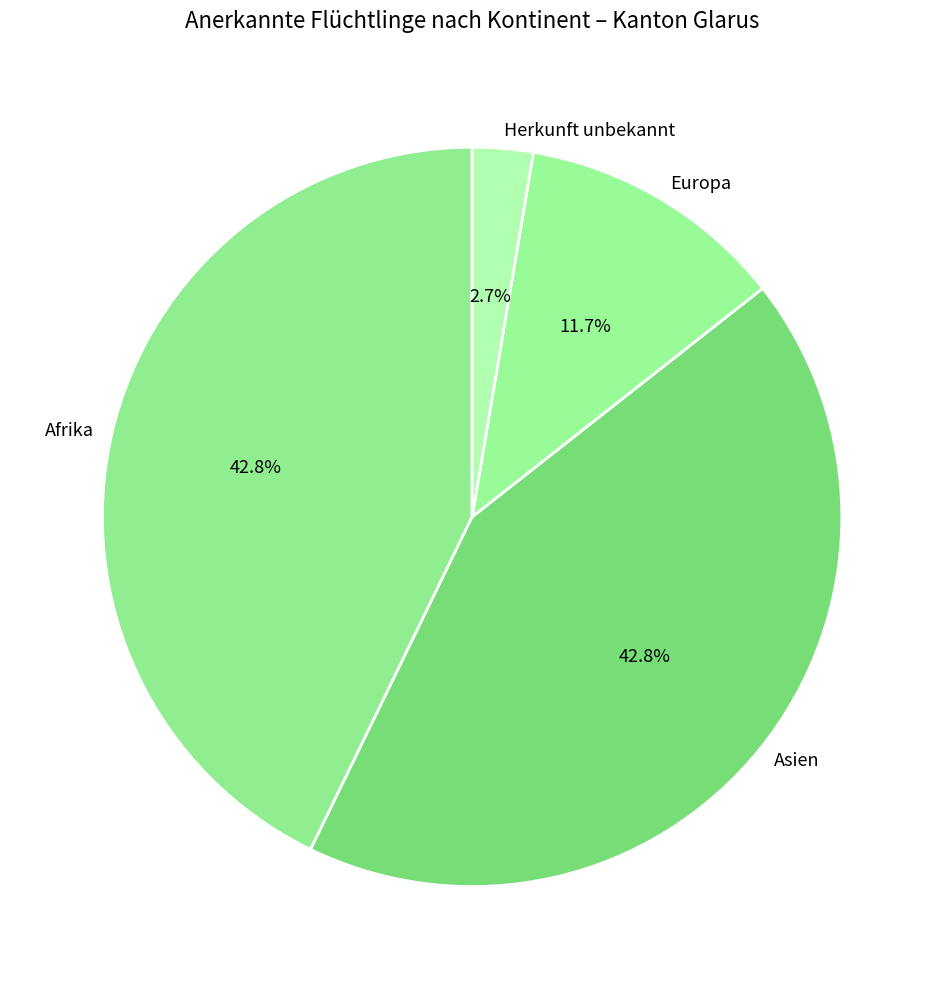

To the nearest percent, what is the difference between the Afrika and Herkunft unbekannt slice percentages?

40%